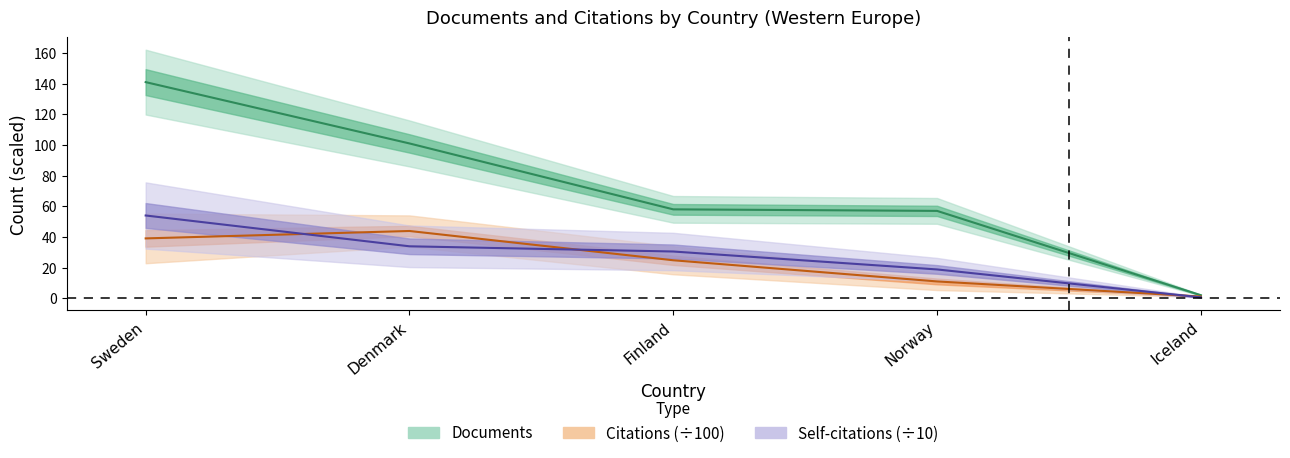

True or false: Documents and Citations cross at least once.

False